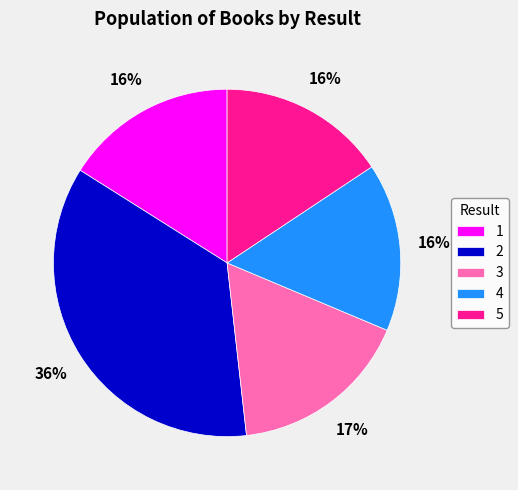

To the nearest percent, what is the difference between the largest and smallest slice percentages?

20%